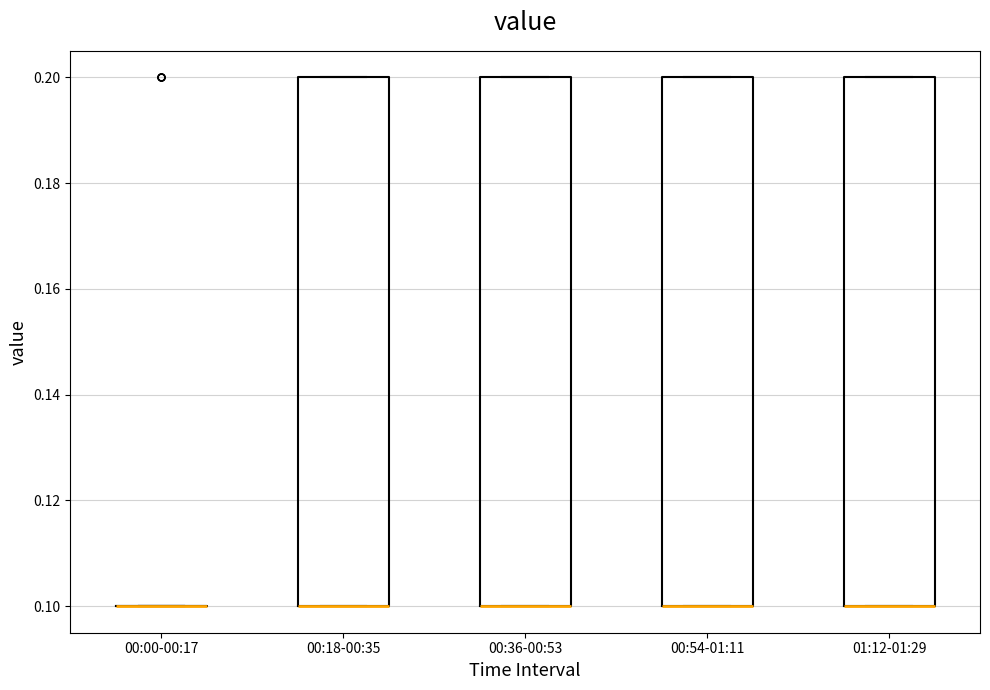

Reading left to right, transcribe this box plot: for each box, give where its median line is, the range the box spans, and where its two whiskers end, as read against the y-axis. The values are not printed on the chart, so give them approximately, as read against the axis.

00:00-00:17: box collapsed to a line at 0.1, whiskers 0.1 to 0.1
00:18-00:35: median 0.1 (drawn on the box's lower edge), box 0.1 to 0.2, whiskers 0.1 to 0.2
00:36-00:53: median 0.1 (drawn on the box's lower edge), box 0.1 to 0.2, whiskers 0.1 to 0.2
00:54-01:11: median 0.1 (drawn on the box's lower edge), box 0.1 to 0.2, whiskers 0.1 to 0.2
01:12-01:29: median 0.1 (drawn on the box's lower edge), box 0.1 to 0.2, whiskers 0.1 to 0.2